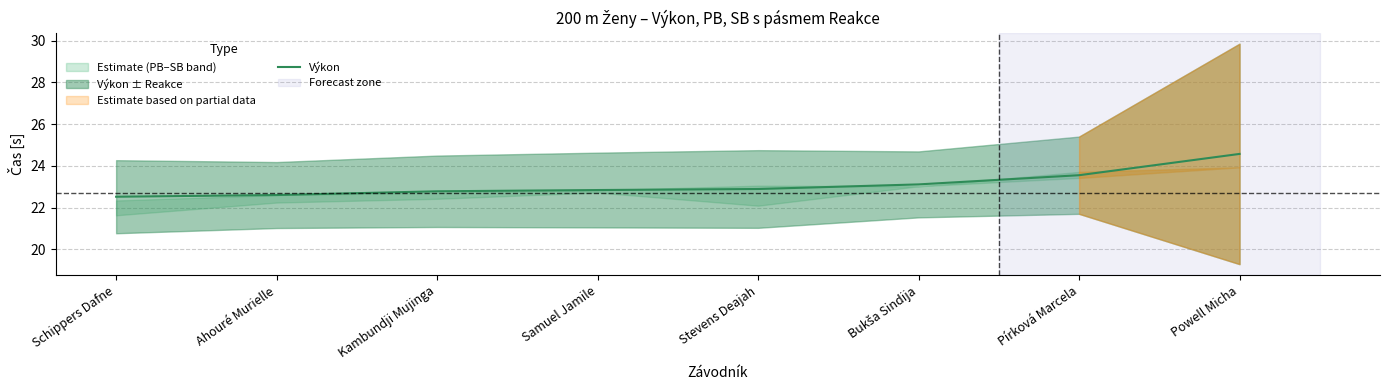

The chart shows a value of 22.9 at Stevens Deajah. True or false?

True